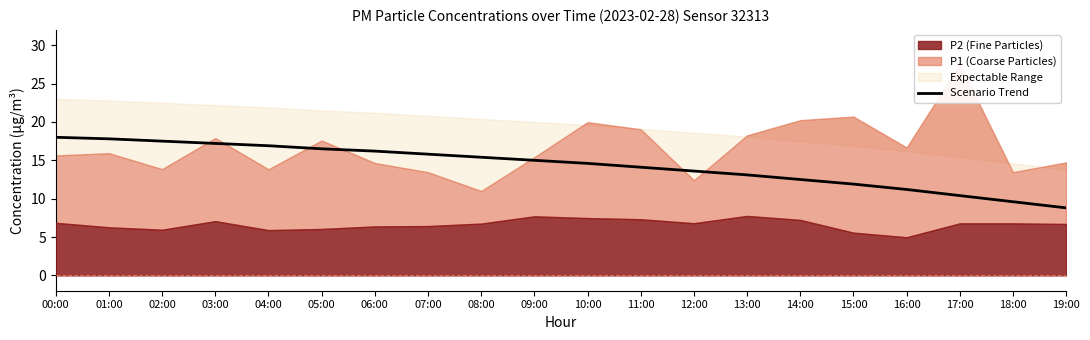

What is the lowest value of the Scenario Trend series?

8.8